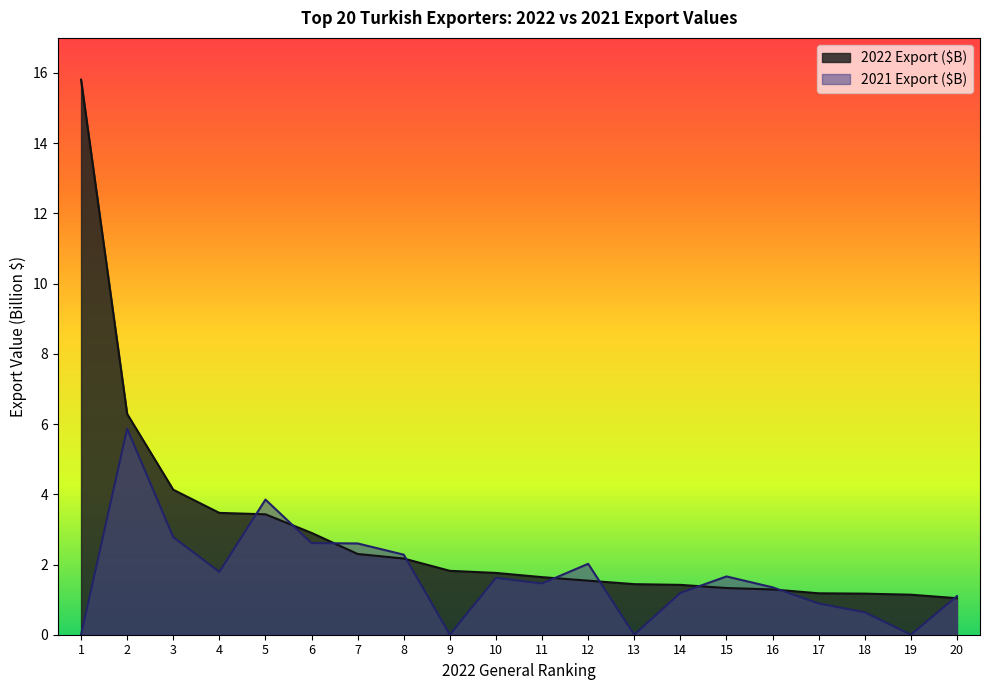

Where is the first local minimum for 2021 Export ($B)?

4